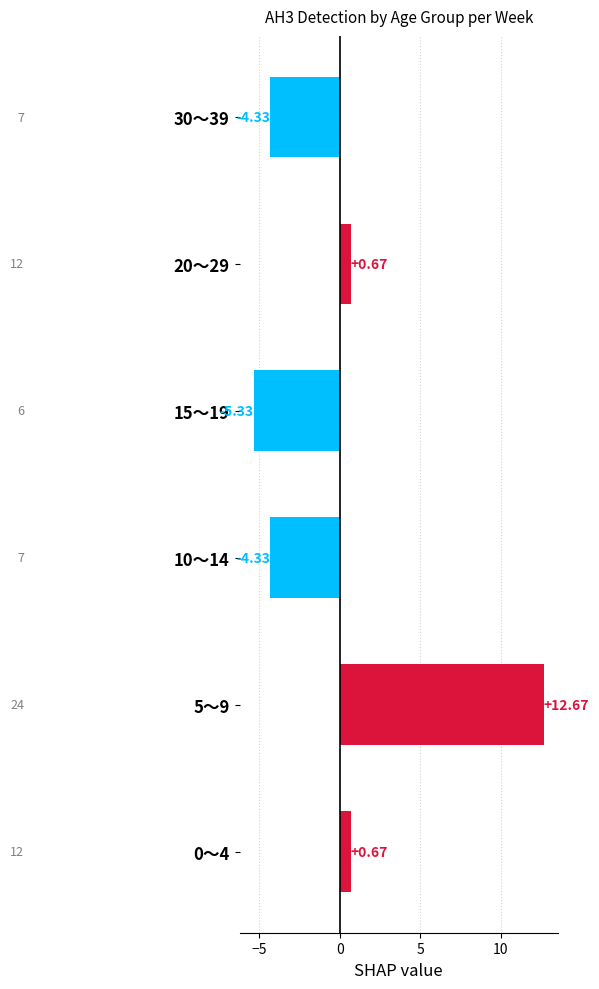

What is the value of the 6th bar from the left?

-4.3